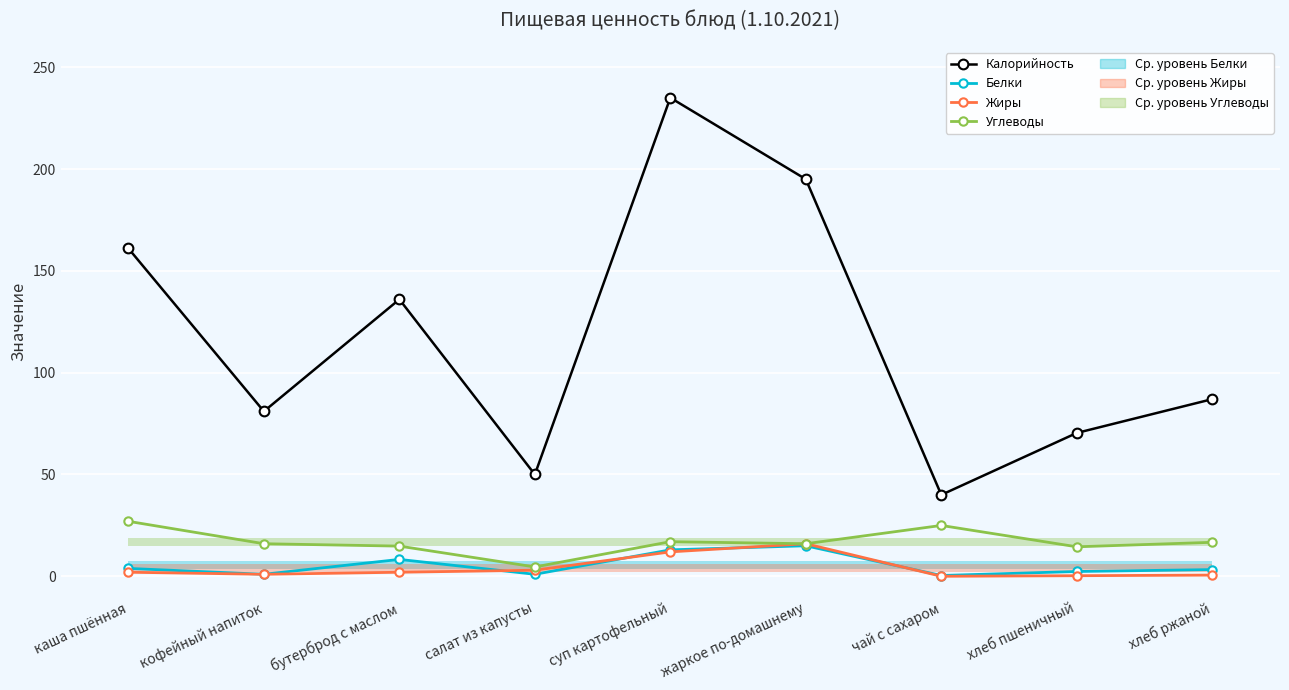

How many lines are shown in the chart?

4